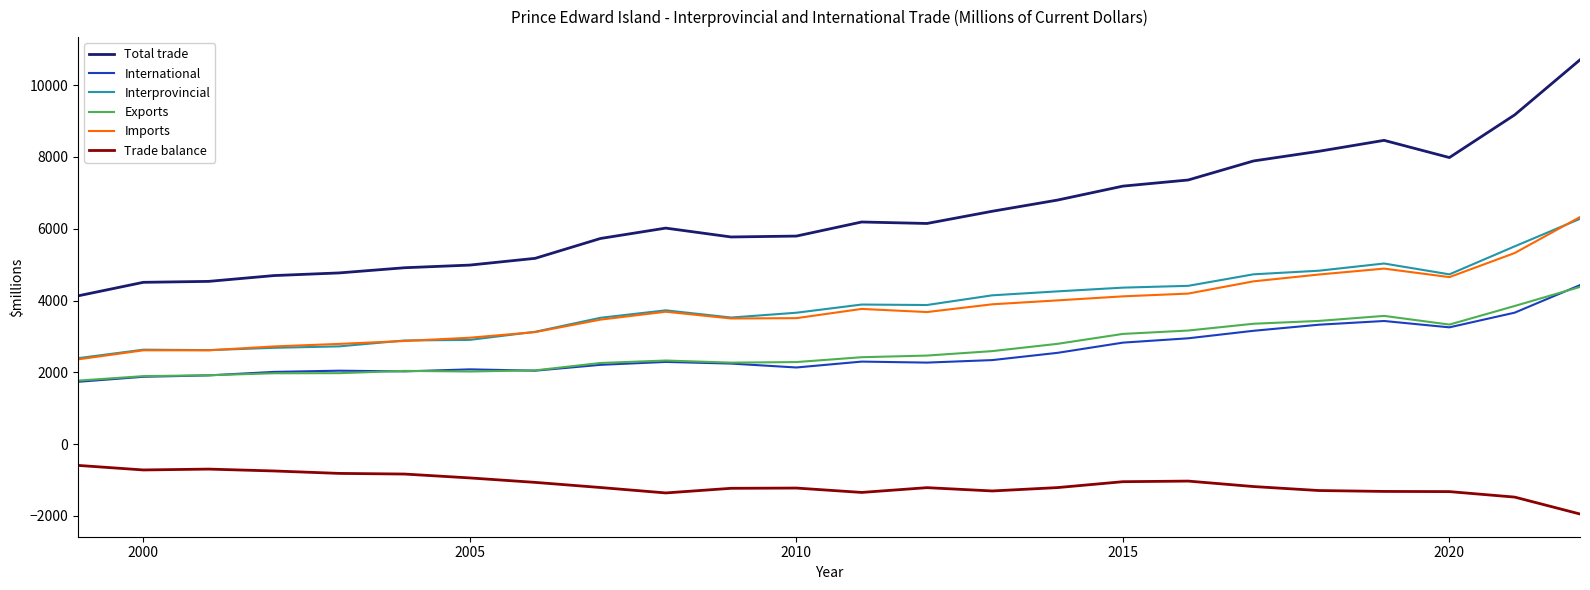

What is the difference between the maximum and second lowest values in the Exports series?

2485